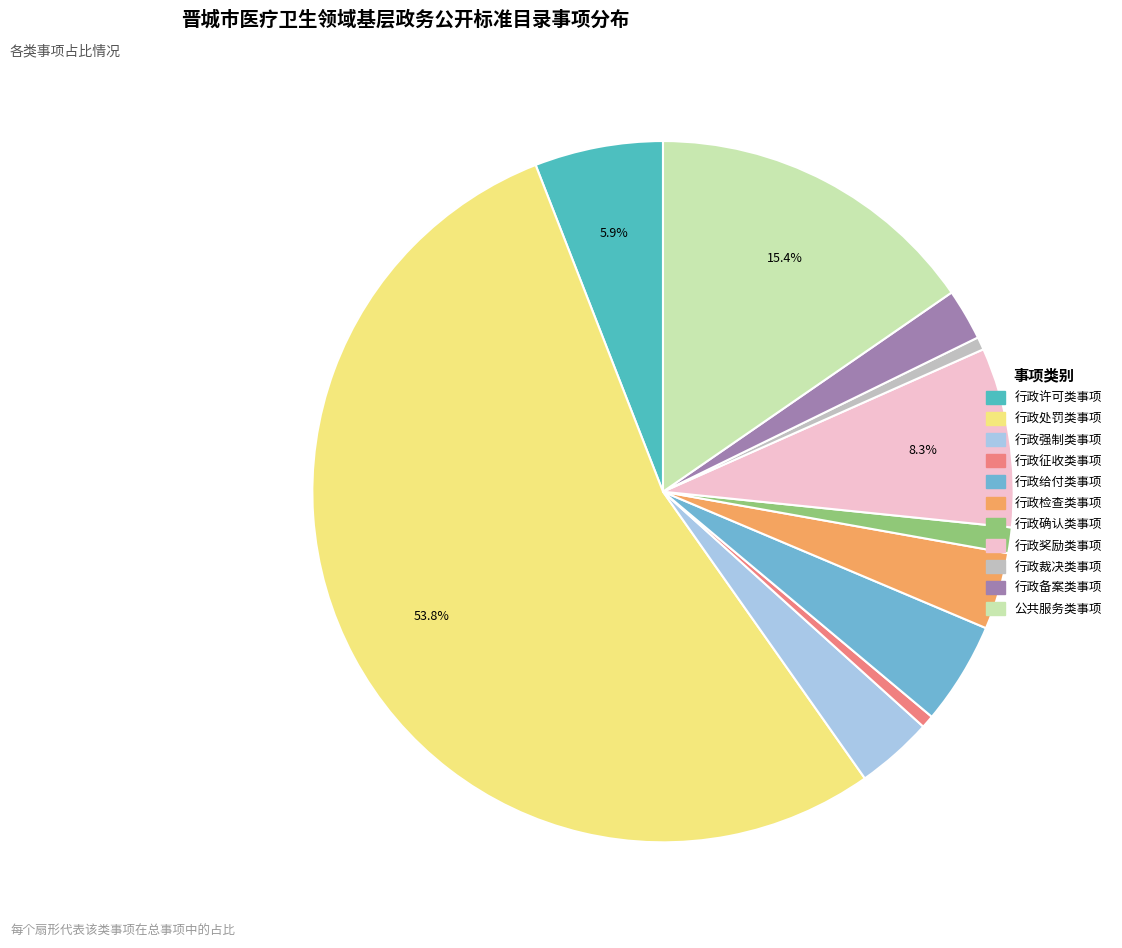

Which category has the biggest portion of the pie?

行政处罚类事项